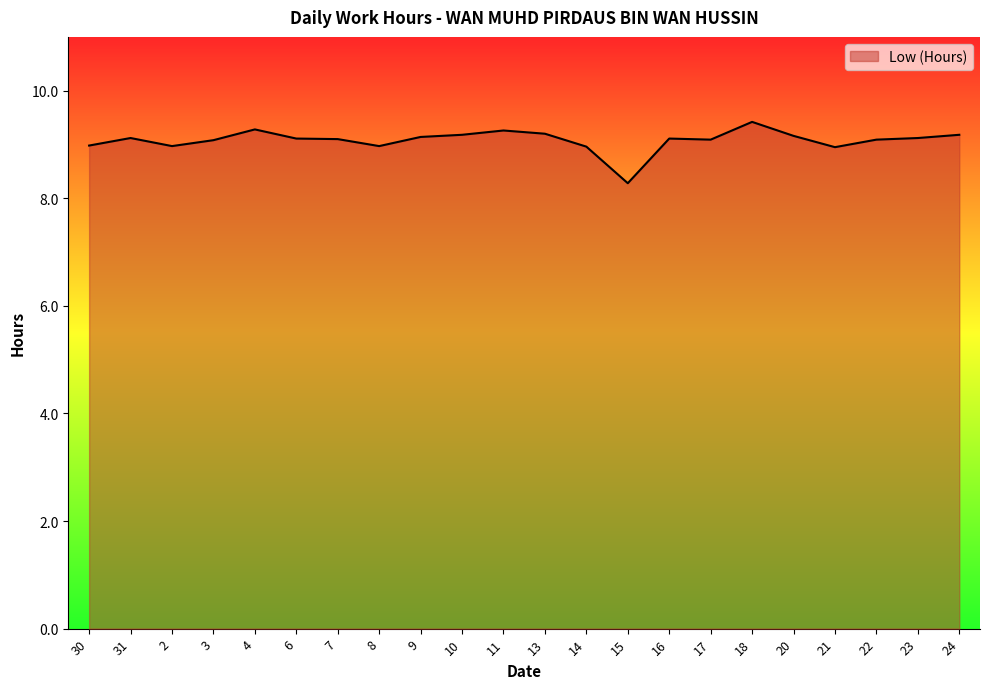

What is the maximum value shown in the chart?

9.4